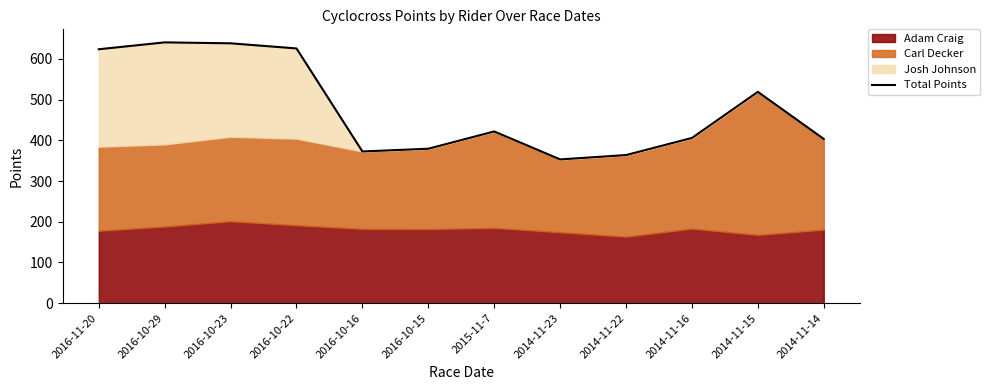

Reading right to left, extract all data points from this chart.

403.4	519.1	405.8	363.8	353.1	421.8	379.4	372.6	625.7	638.3	640.6	623.7